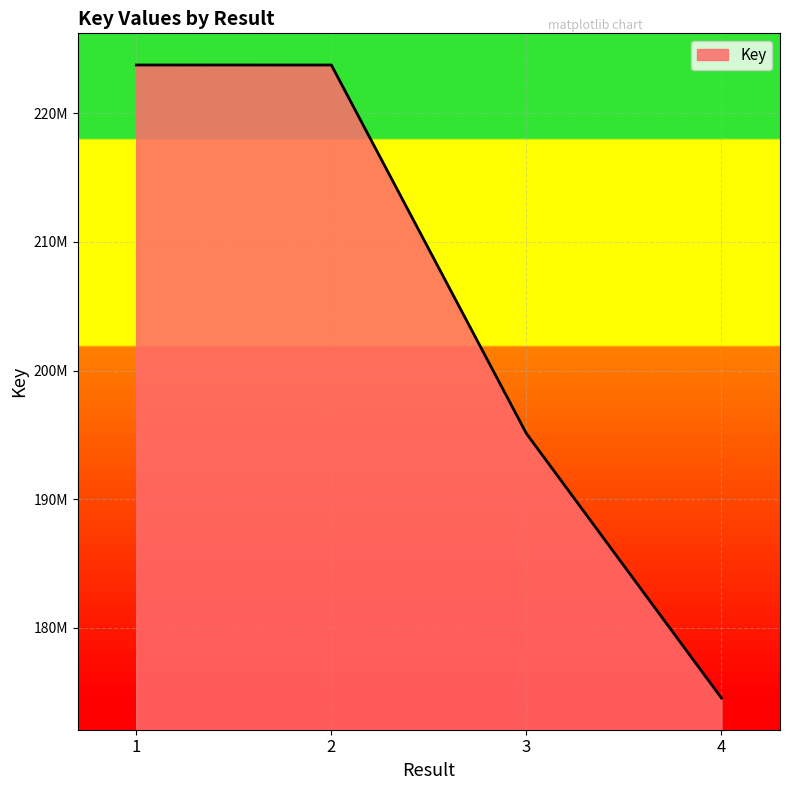

List the labels in order of value, smallest first.

4, 3, 2, 1